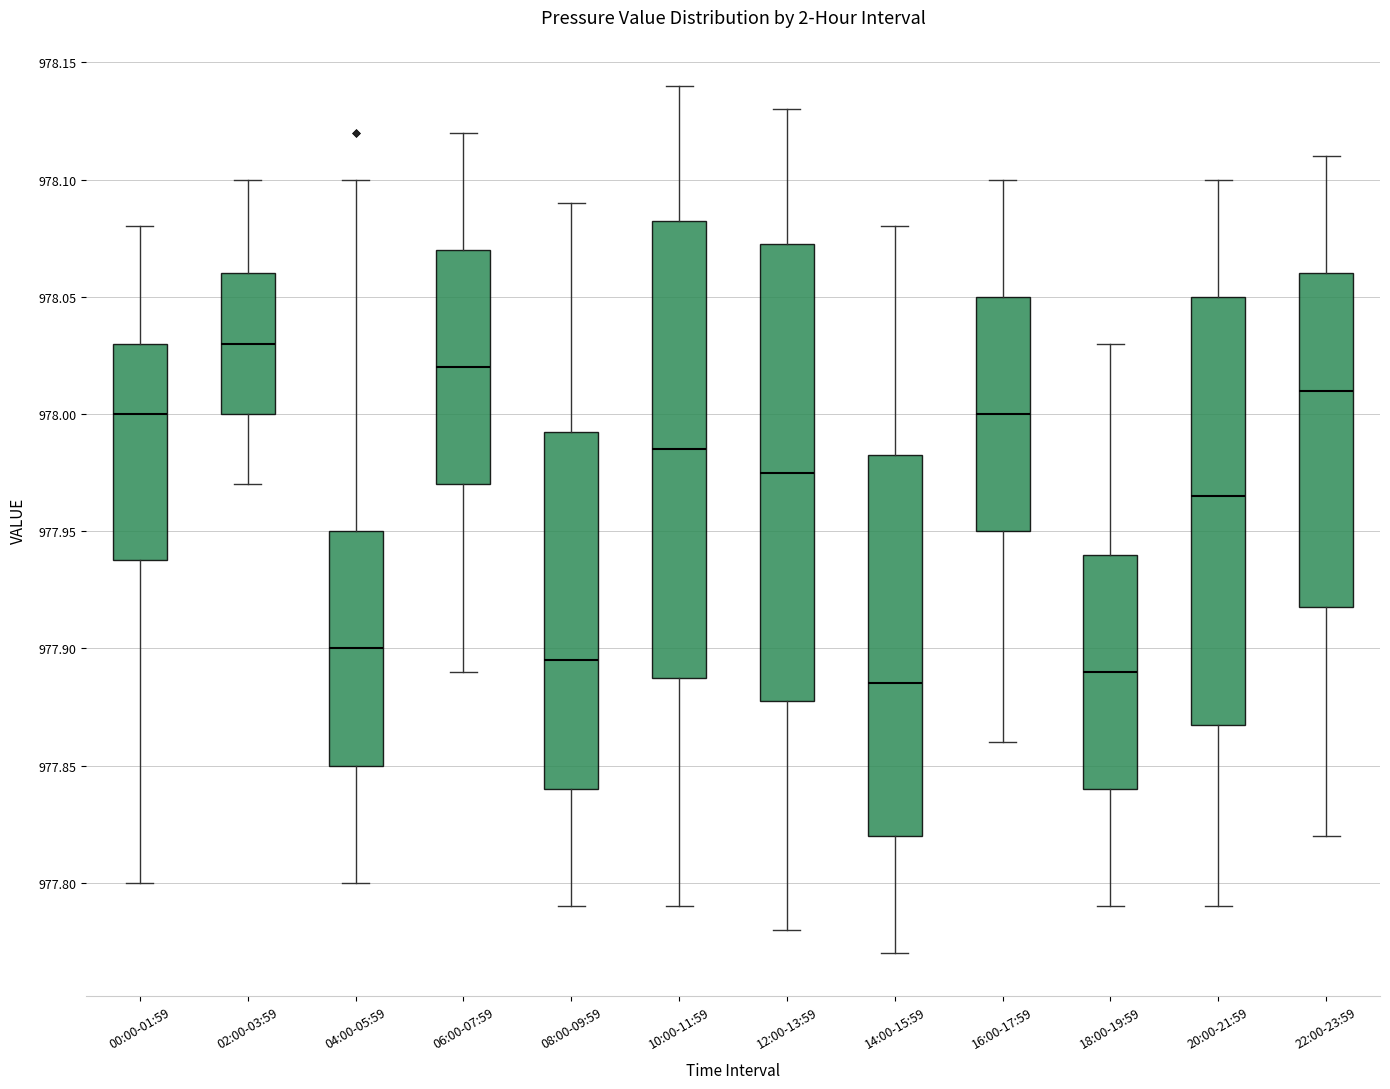

Where is the upper edge of the box for 06:00-07:59 on the y-axis? The values are not printed on the chart, so give them approximately, as read against the axis.

978.070